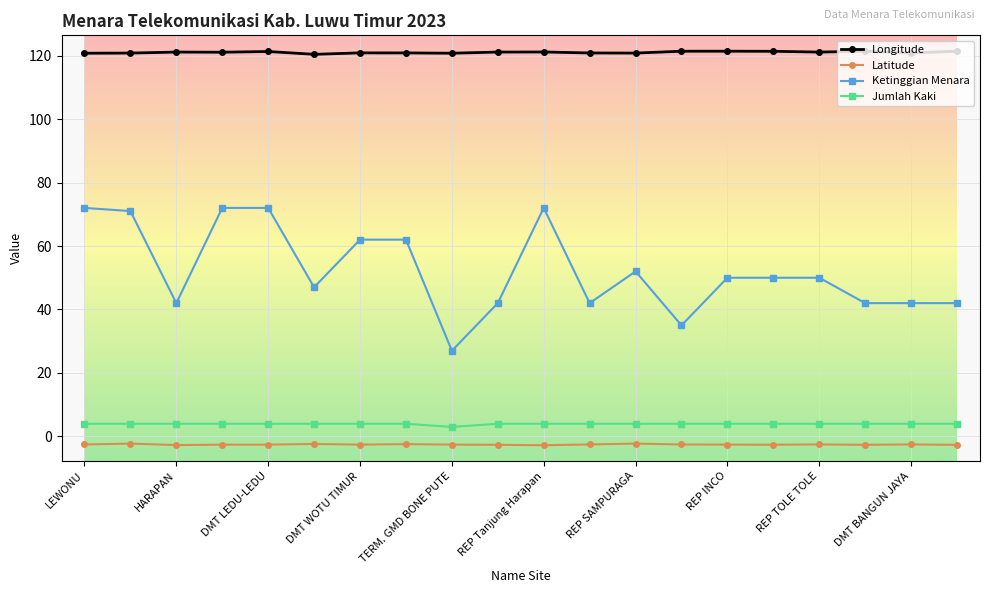

What is the value of the Jumlah Kaki point at the 18th from the left?

4.0